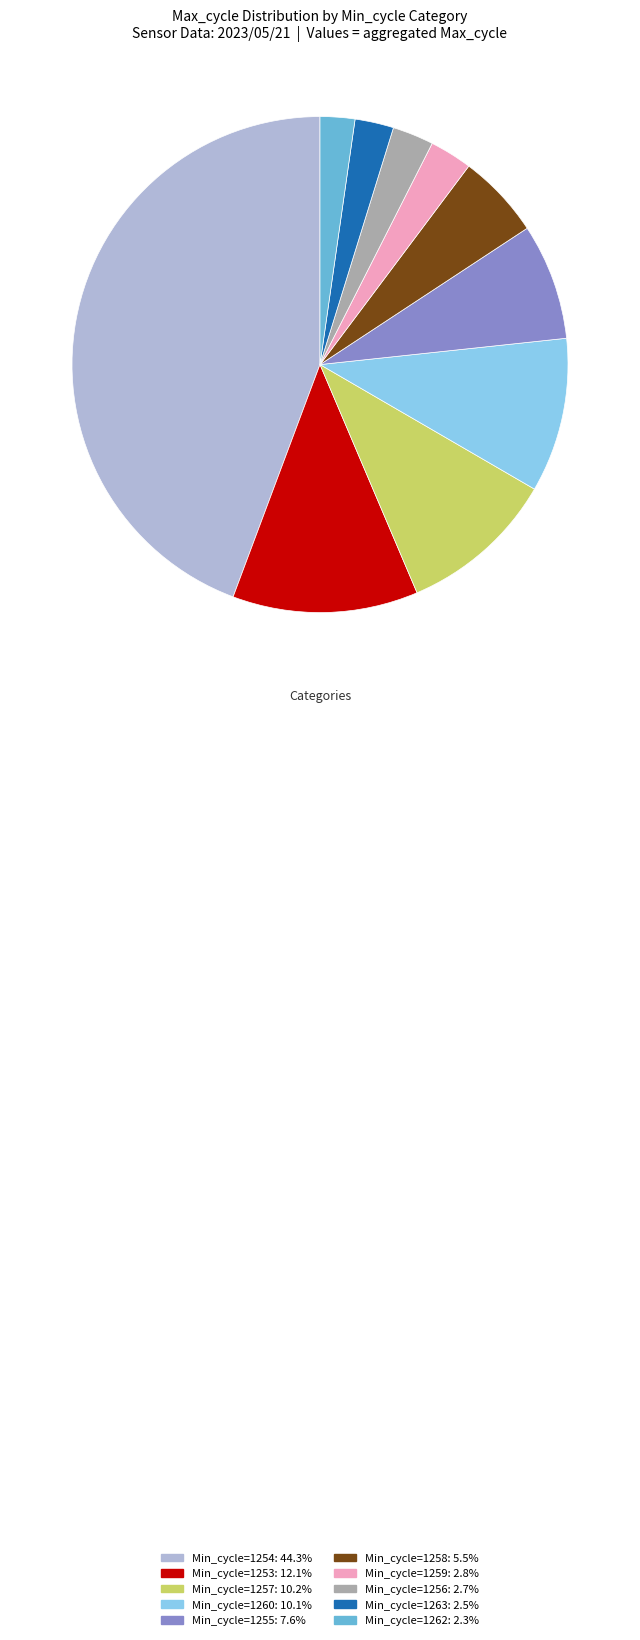

Does any single category account for the majority?

No